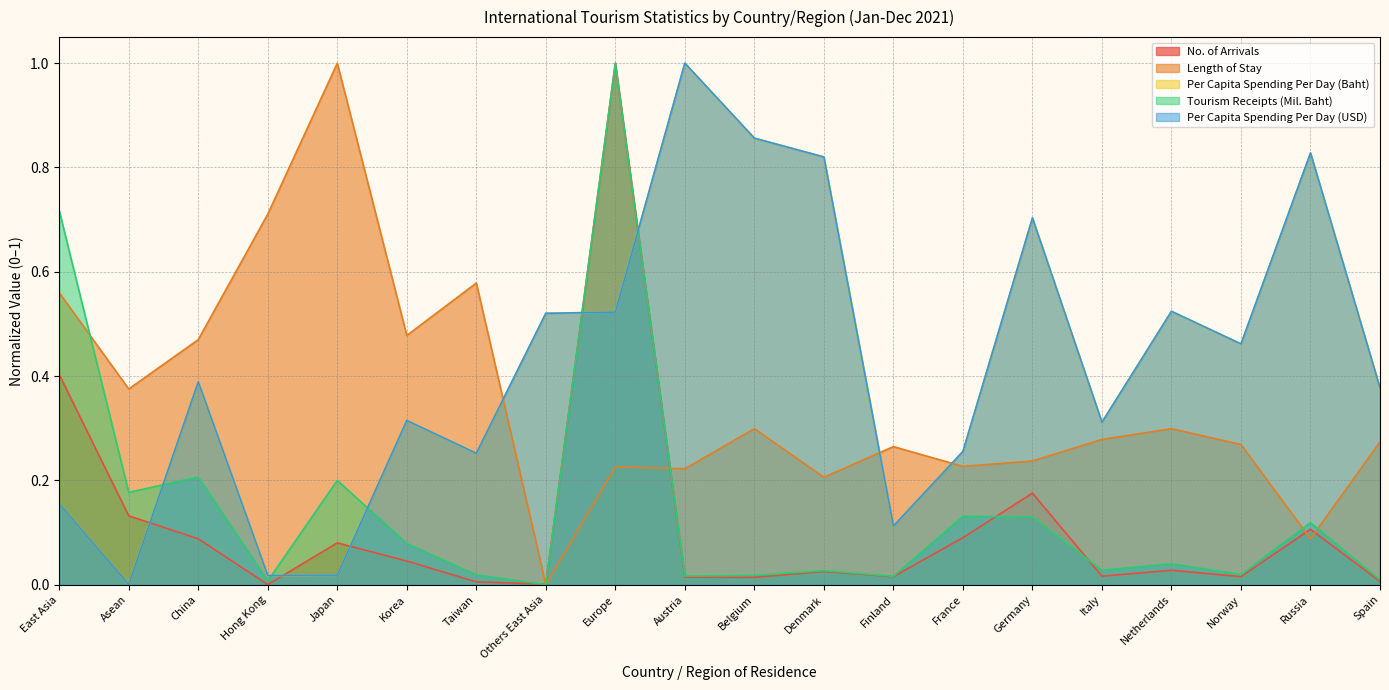

What is the label of the 12th point from the left?

Denmark